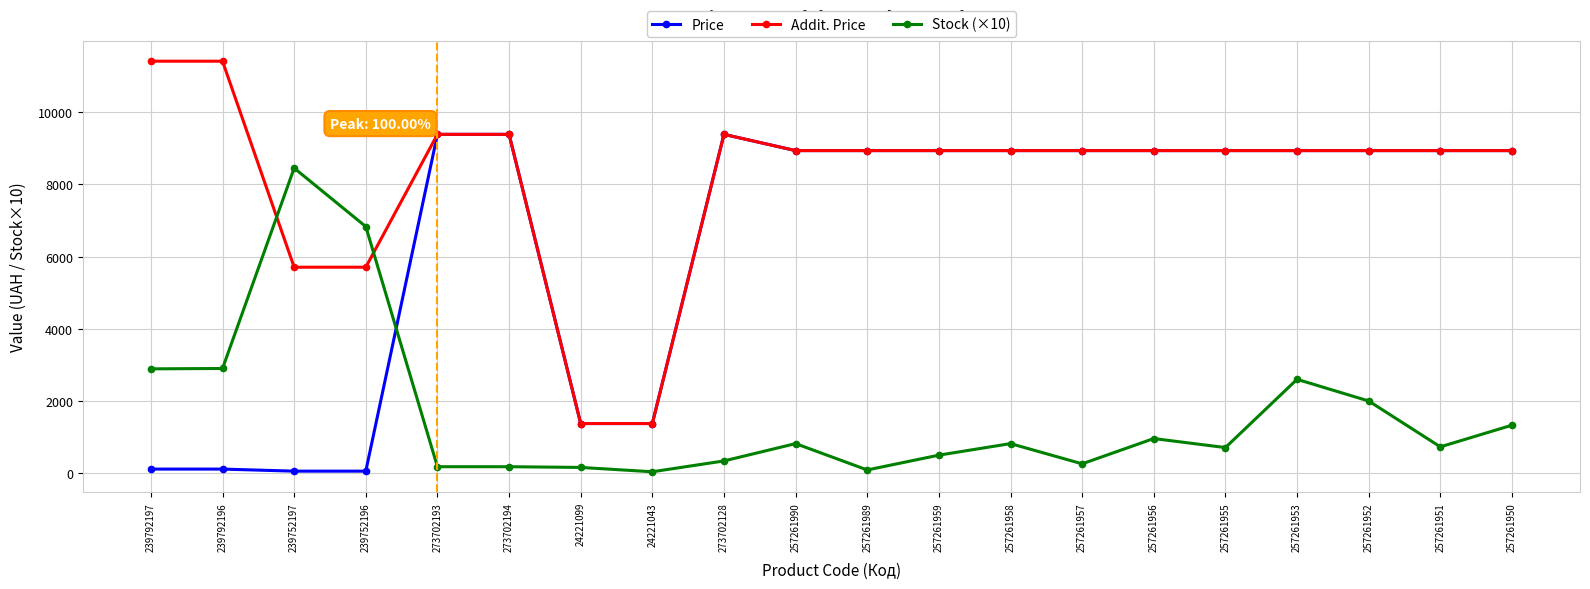

What is the spread (max minus min) of values at 257261990?

8114.1